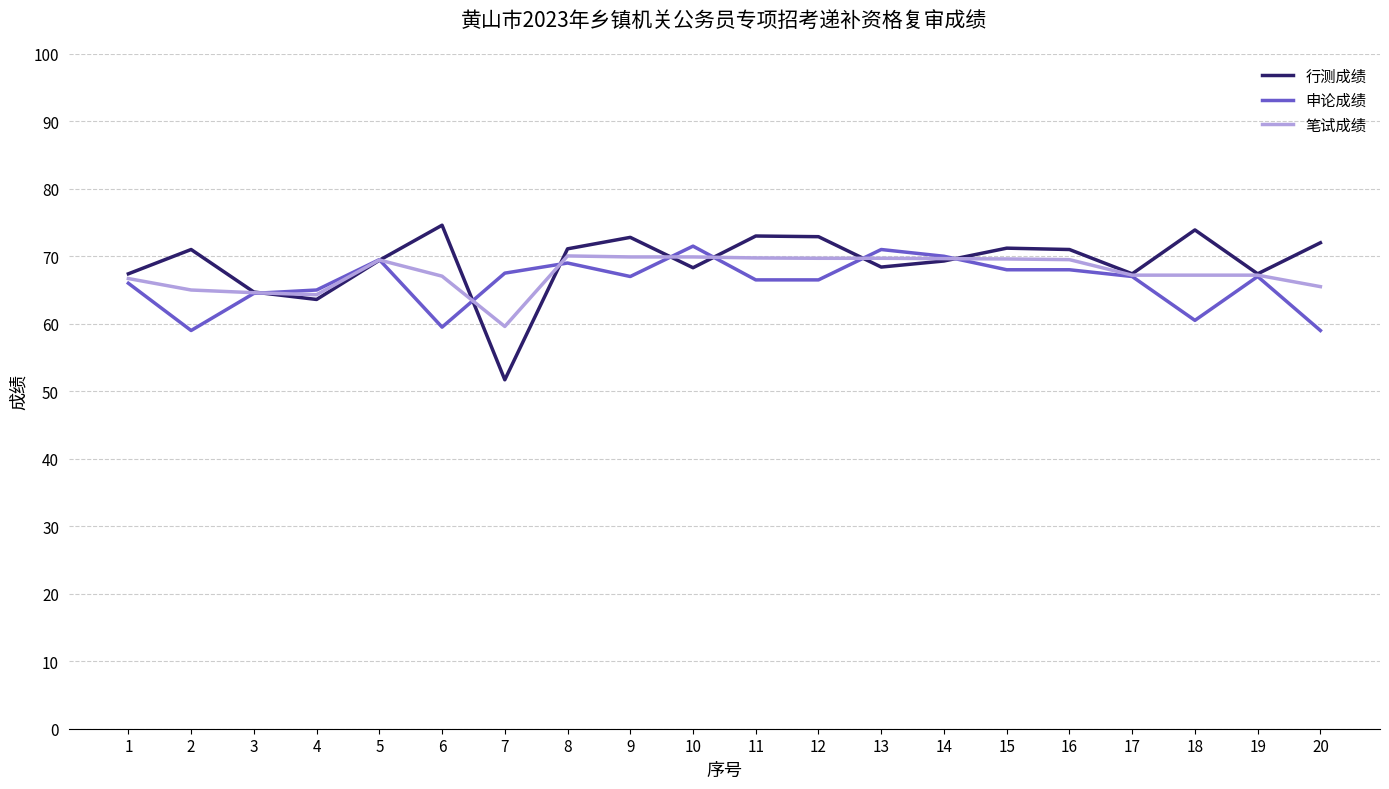

Rank the series at 7 from lowest to highest value.

行测成绩, 笔试成绩, 申论成绩